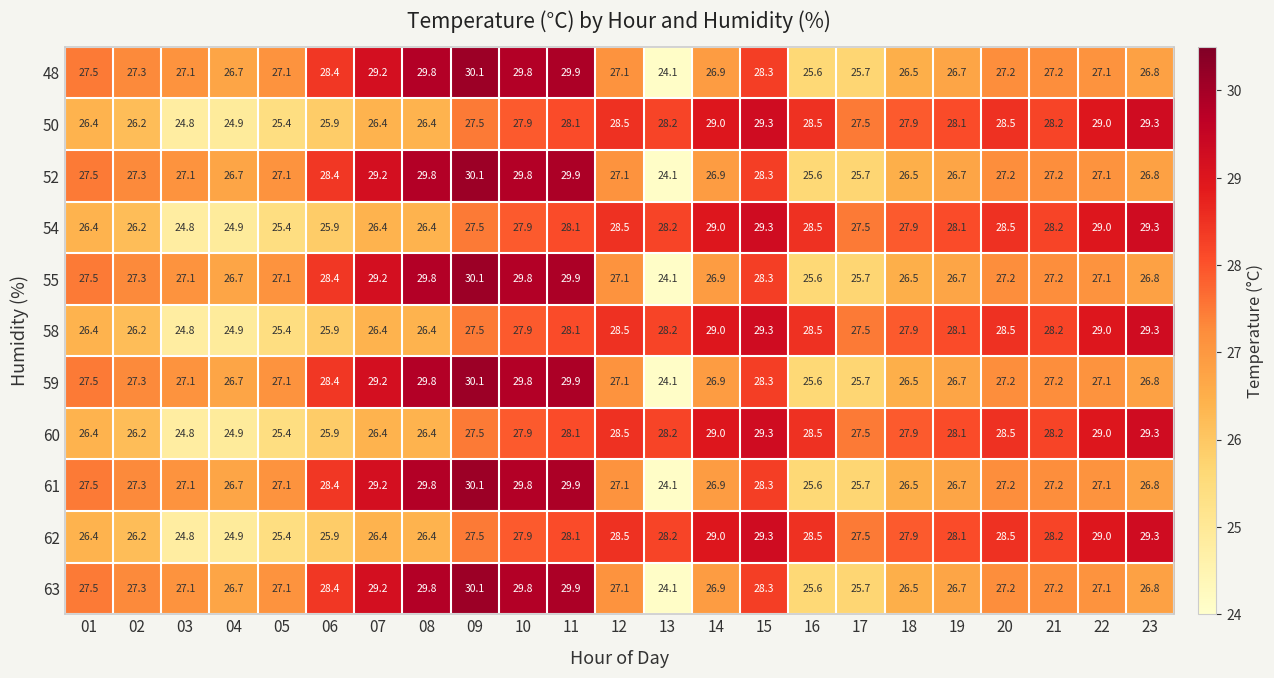

At which label does 50 first exceed 27?

09